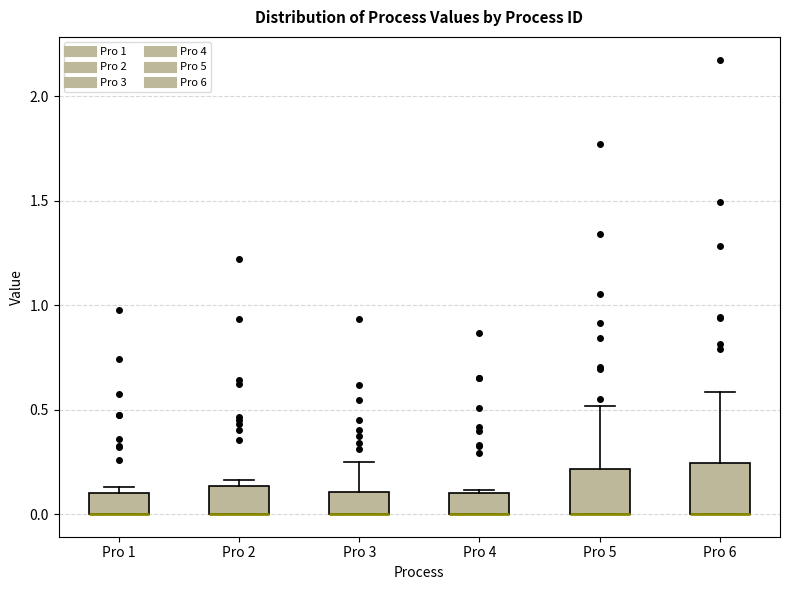

Where is the upper edge of the box for Pro 5 on the y-axis? The values are not printed on the chart, so give them approximately, as read against the axis.

0.20